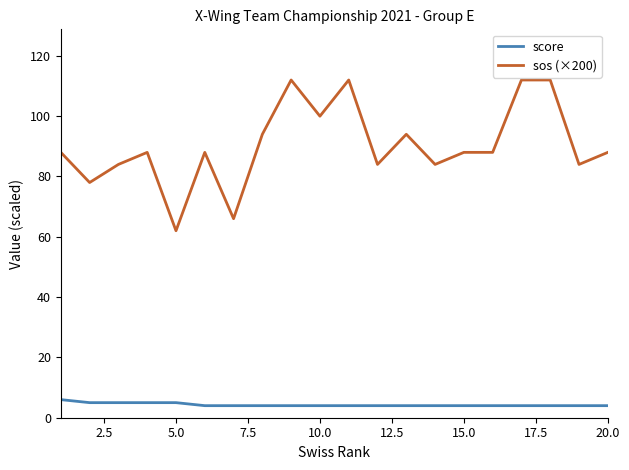

What is the sum of all sos (×200) values?

1806.0